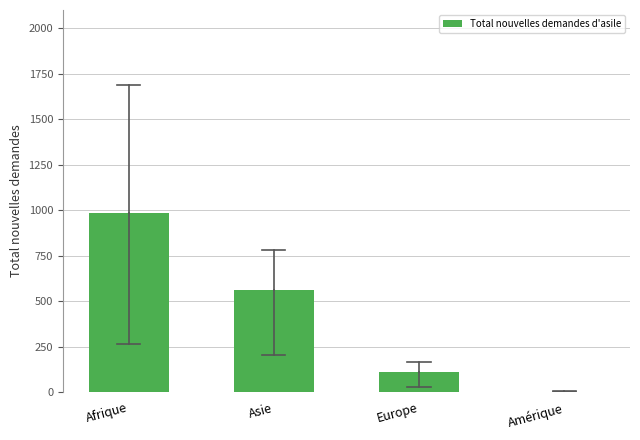

Reading left to right, what are all the values shown in this chart?

Afrique=982	Asie=562	Europe=111	Amérique=2